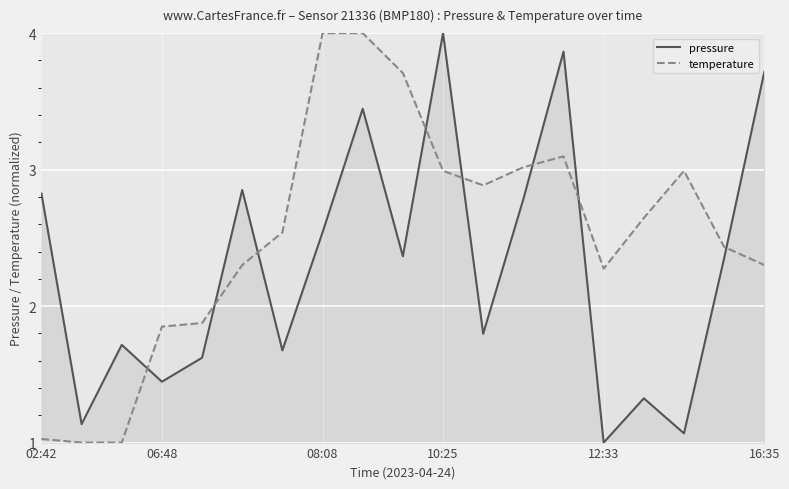

True or false: pressure has a value of 1.8 at 11.

True